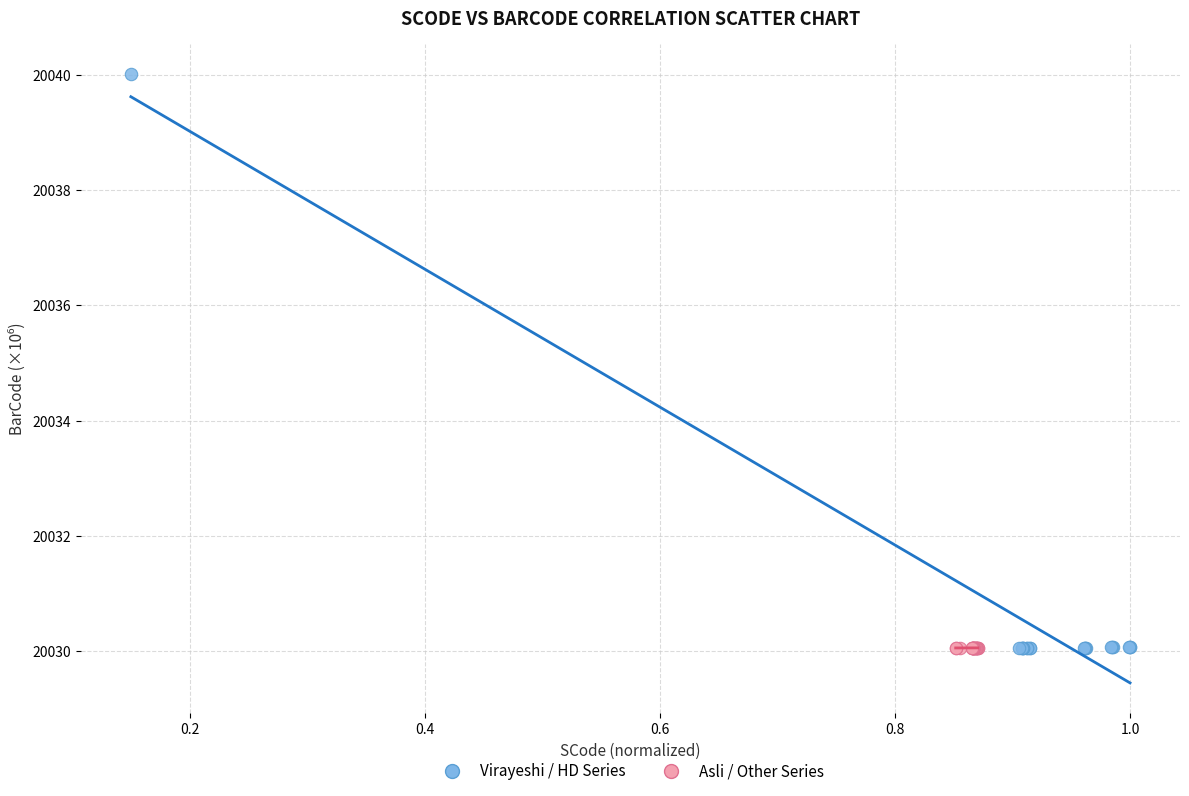

Which series has the widest spread of Y values?

Virayeshi / HD Series